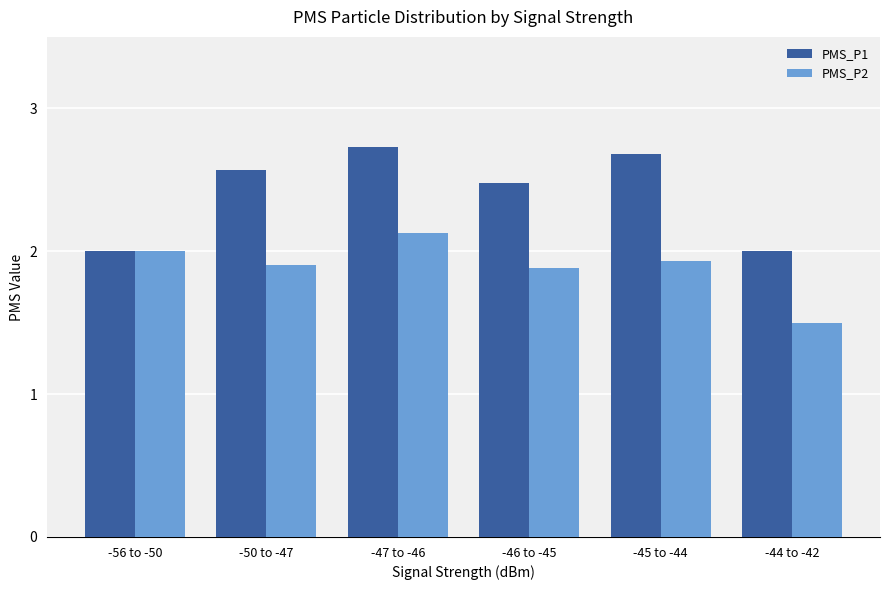

Reading left to right, extract all data points from this chart.

PMS_P1: 2.0	2.6	2.7	2.5	2.7	2.0
PMS_P2: 2.0	1.9	2.1	1.9	1.9	1.5